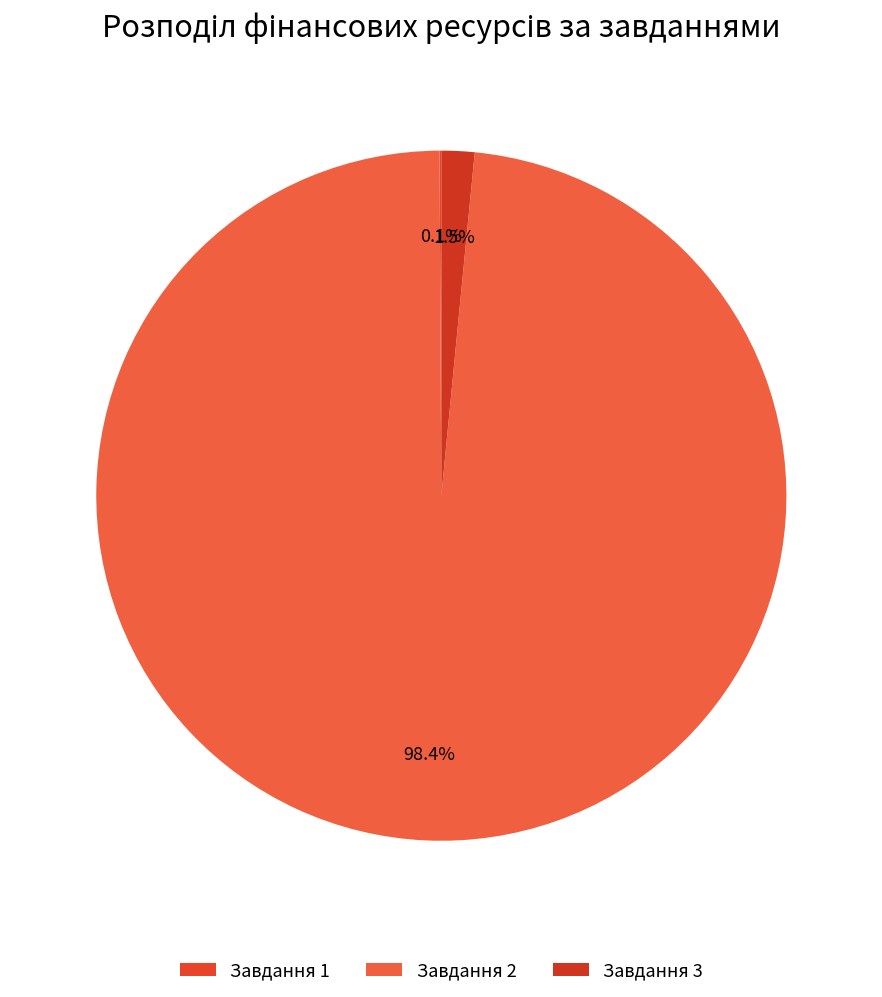

To the nearest percent, what is the difference between the largest and smallest slice percentages?

98%